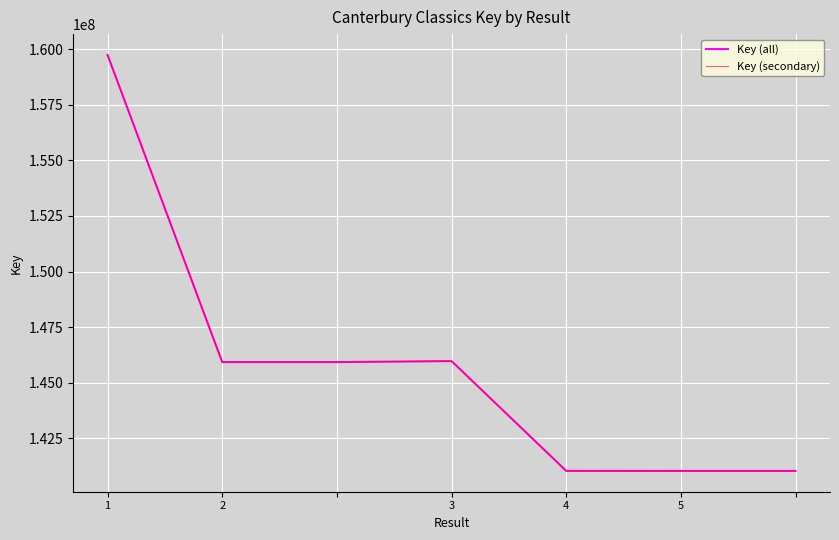

True or false: Key (all) and Key (secondary) intersect in this chart.

False